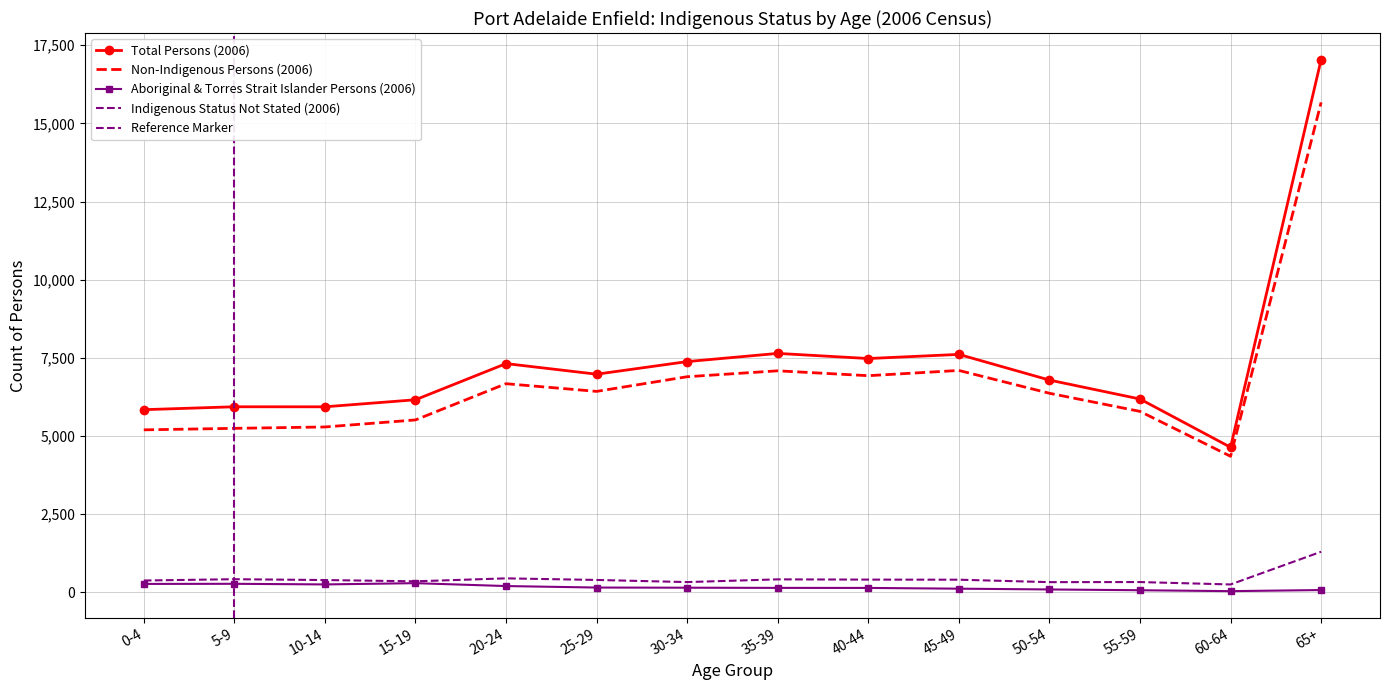

What is the total value across all series at 50-54?

13248